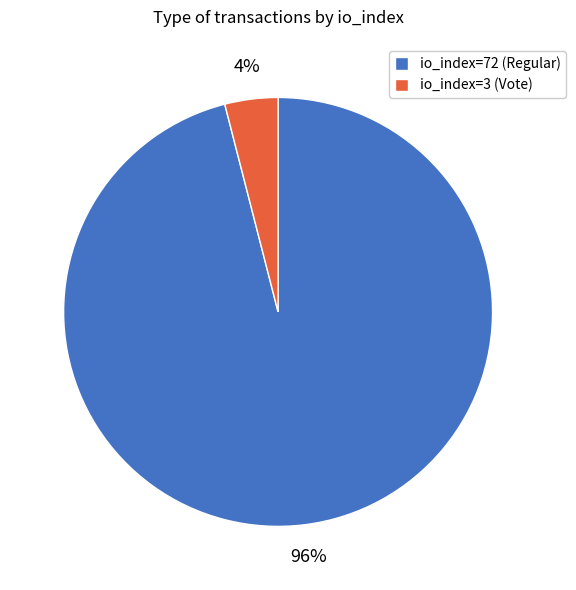

Which slice is the smallest?

io_index=3 (Vote)